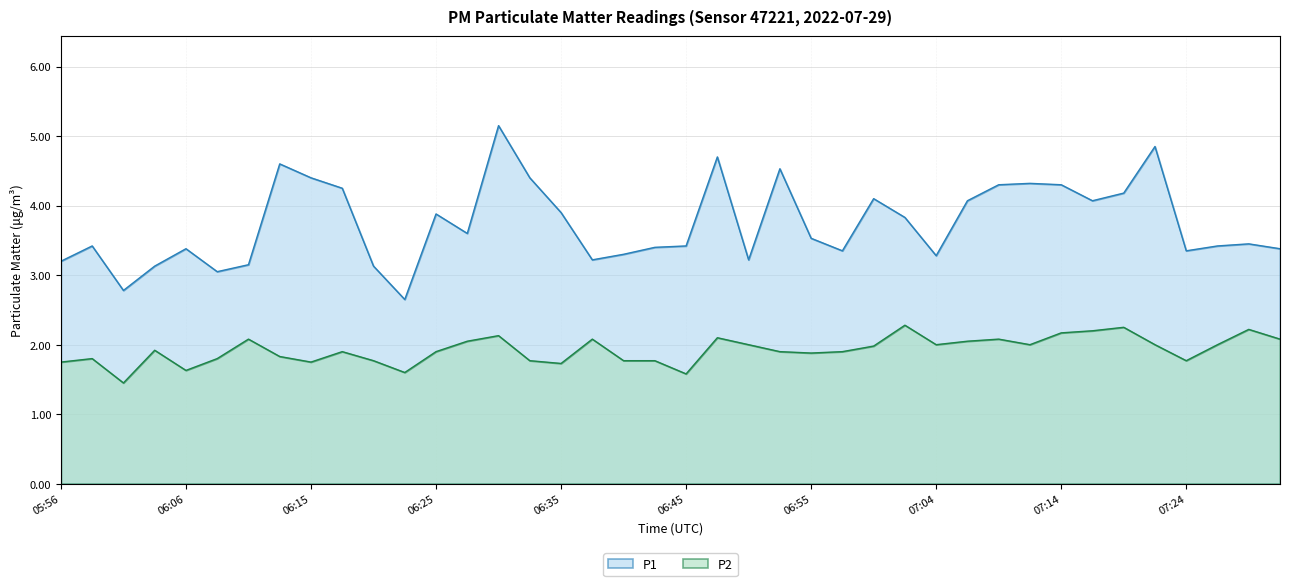

True or false: P2 has more than 2 interior local peaks.

True